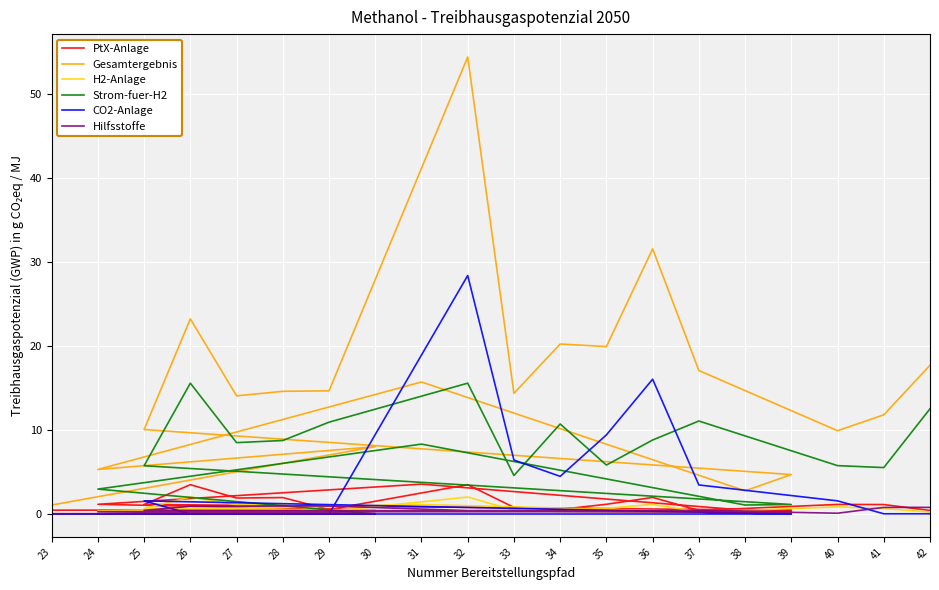

Which category has the highest value across all series?

32